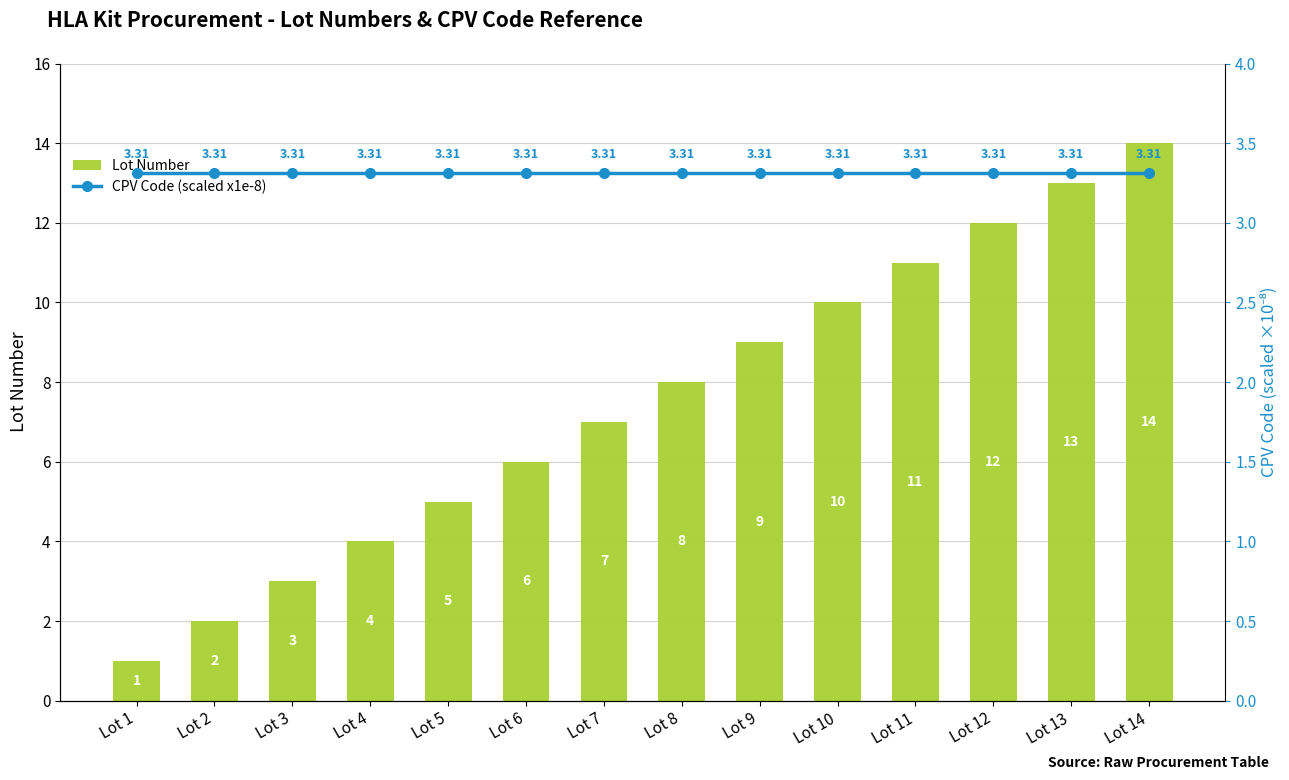

Reading left to right, transcribe all the data shown in this chart.

Lot Number: Lot 1=1.0	Lot 2=2.0	Lot 3=3.0	Lot 4=4.0	Lot 5=5.0	Lot 6=6.0	Lot 7=7.0	Lot 8=8.0	Lot 9=9.0	Lot 10=10.0	Lot 11=11.0	Lot 12=12.0	Lot 13=13.0	Lot 14=14.0
CPV Code (scaled x1e-8): Lot 1=3.3	Lot 2=3.3	Lot 3=3.3	Lot 4=3.3	Lot 5=3.3	Lot 6=3.3	Lot 7=3.3	Lot 8=3.3	Lot 9=3.3	Lot 10=3.3	Lot 11=3.3	Lot 12=3.3	Lot 13=3.3	Lot 14=3.3